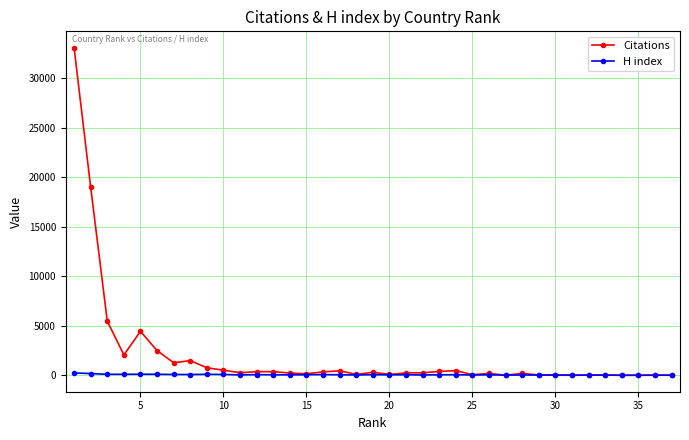

True or false: H index has more than 0 interior local peaks.

True